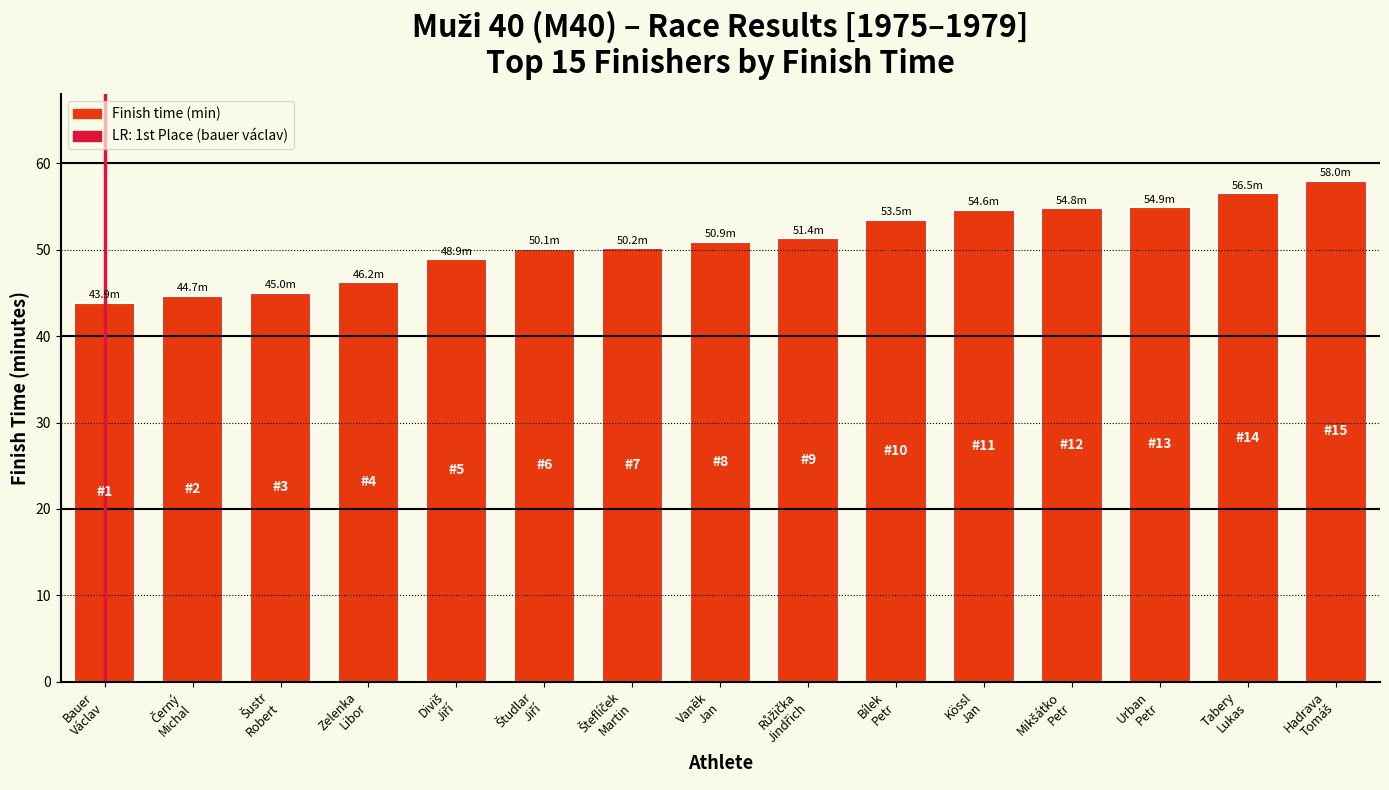

What is the maximum value shown in the chart?

58.0